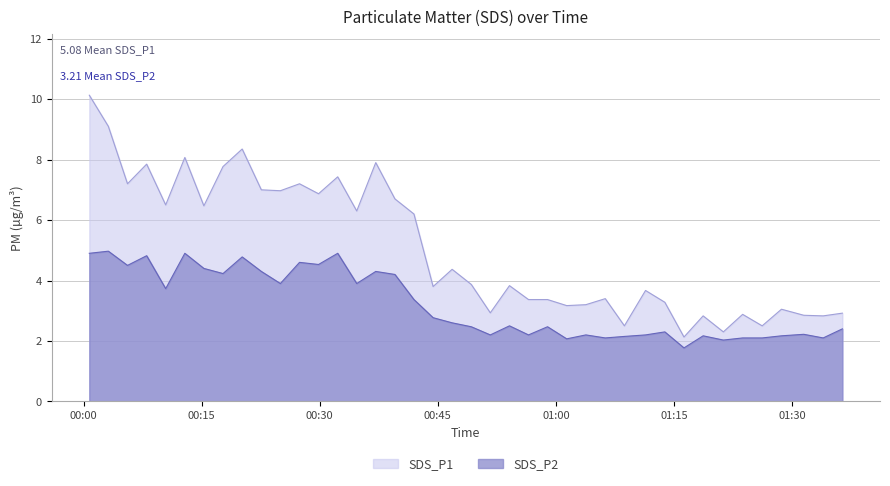

How many lines are shown in the chart?

2